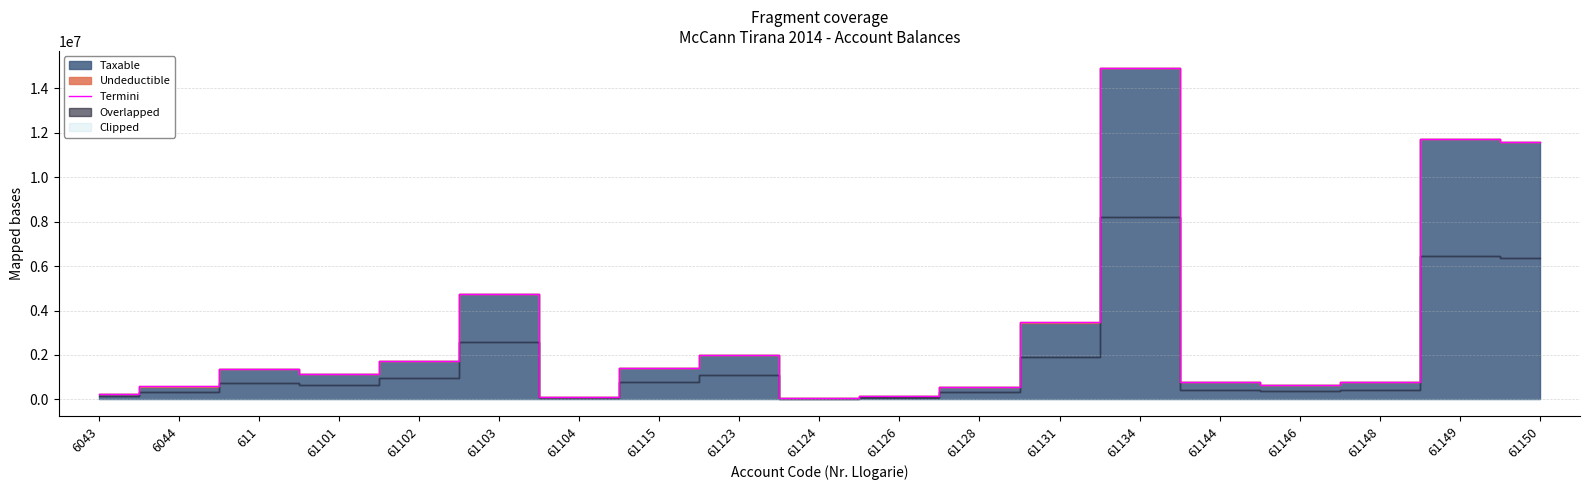

What is the label of the 15th point from the left?

61144